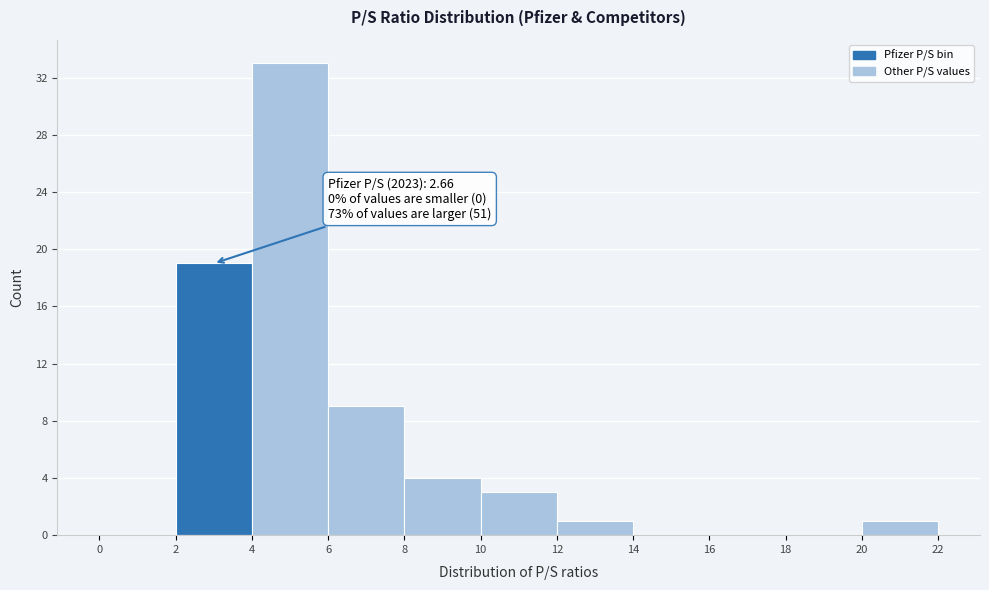

Which range on the x-axis has the tallest bar?

4 to 6